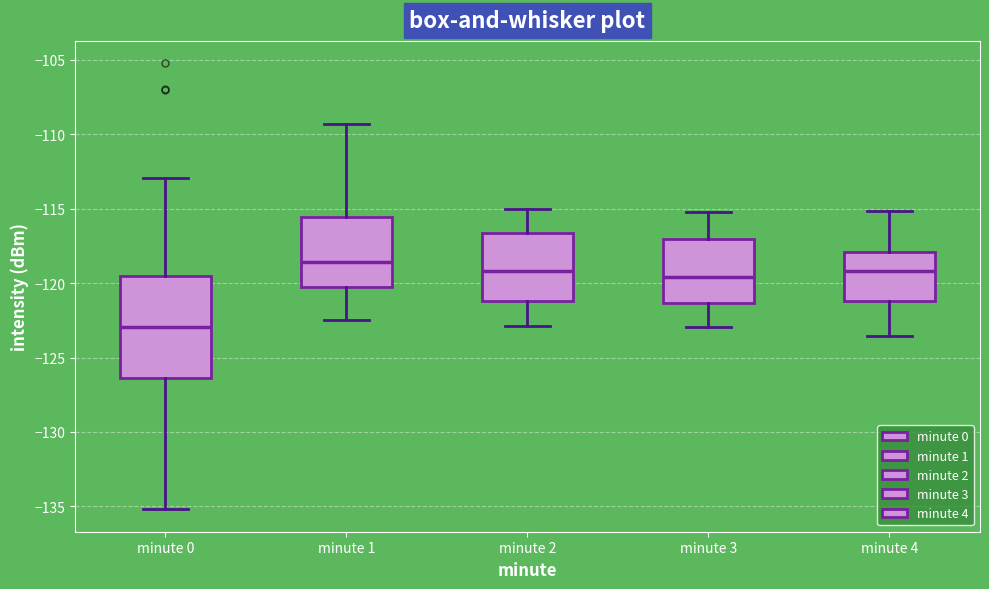

Reading left to right, read every box against the y-axis: the position of its median line, the range the box covers, and the ends of its whiskers. The values are not printed on the chart, so give them approximately, as read against the axis.

minute 0: median -123.0, box -126.5 to -119.5, whiskers -135.0 to -113.0
minute 1: median -118.5, box -120.5 to -115.5, whiskers -122.5 to -109.5
minute 2: median -119.0, box -121.0 to -116.5, whiskers -123.0 to -115.0
minute 3: median -119.5, box -121.5 to -117.0, whiskers -123.0 to -115.0
minute 4: median -119.0, box -121.0 to -118.0, whiskers -123.5 to -115.0